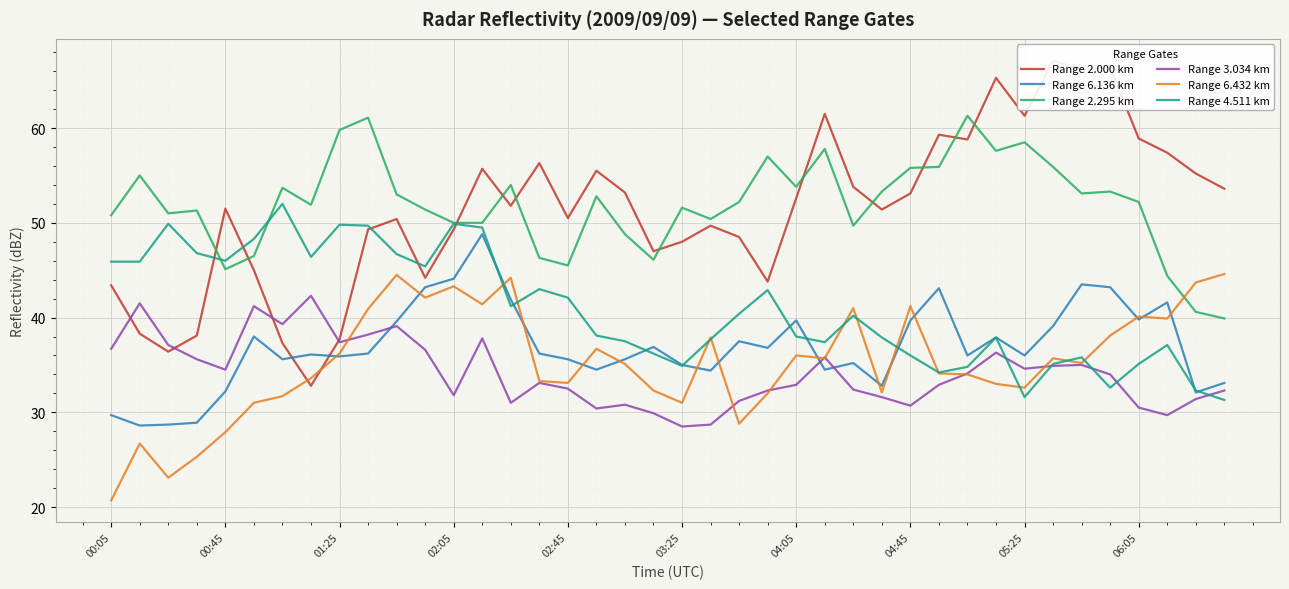

Rank the series by their maximum value, from lowest to highest.

Range 3.034 km, Range 6.432 km, Range 6.136 km, Range 4.511 km, Range 2.295 km, Range 2.000 km